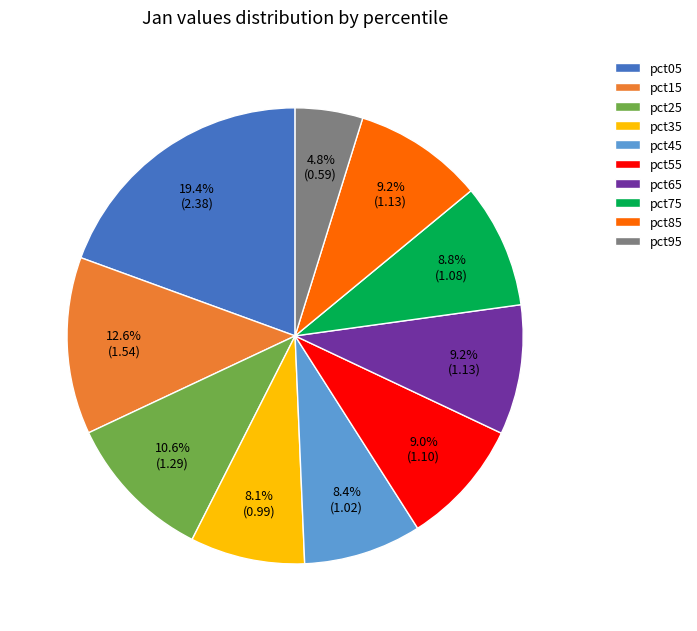

How many segments does this pie chart have?

10